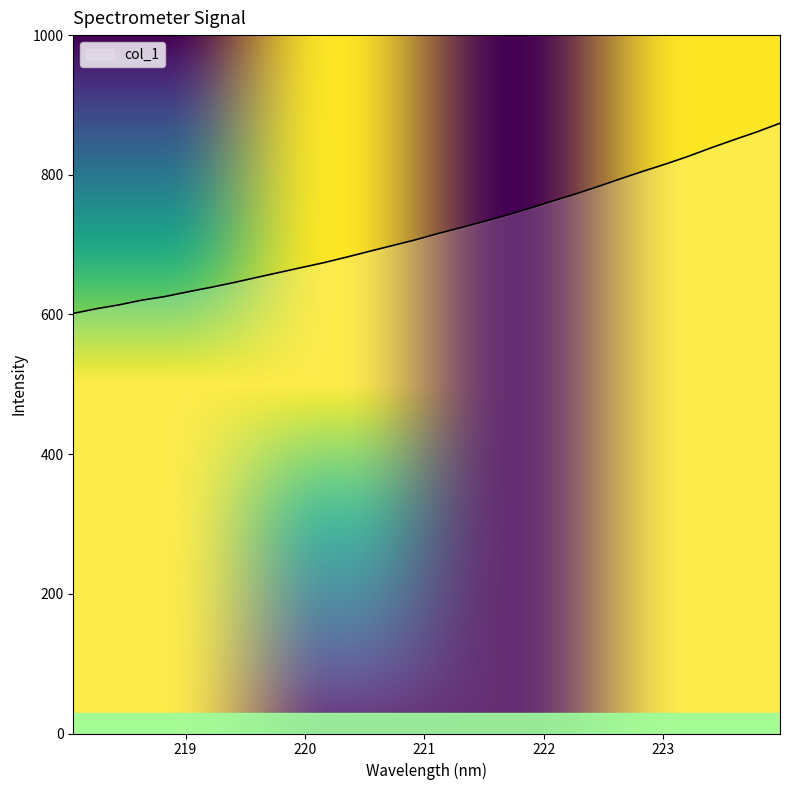

What is the difference between the maximum and minimum values?

272.3